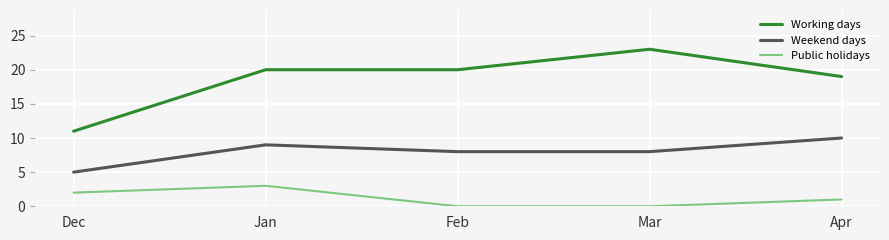

Does the chart display data point markers on the line(s)?

No